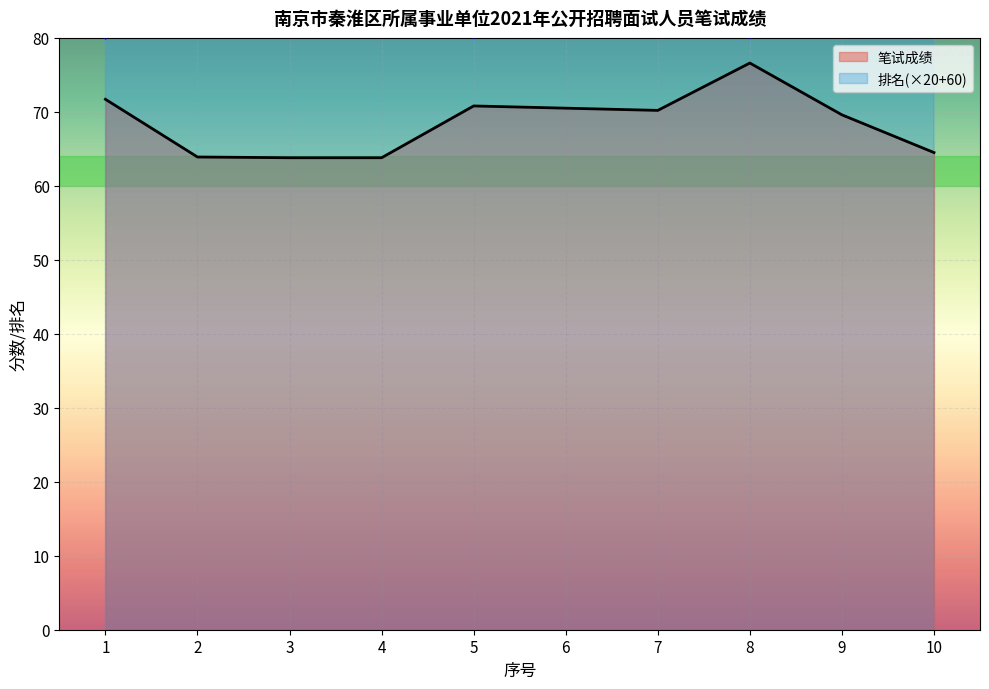

Reading left to right, extract all data points from this chart.

笔试成绩: 71.7	63.9	63.8	63.8	70.8	70.5	70.2	76.6	69.6	64.5
排名: 80.0	100.0	120.0	120.0	80.0	100.0	120.0	80.0	100.0	120.0